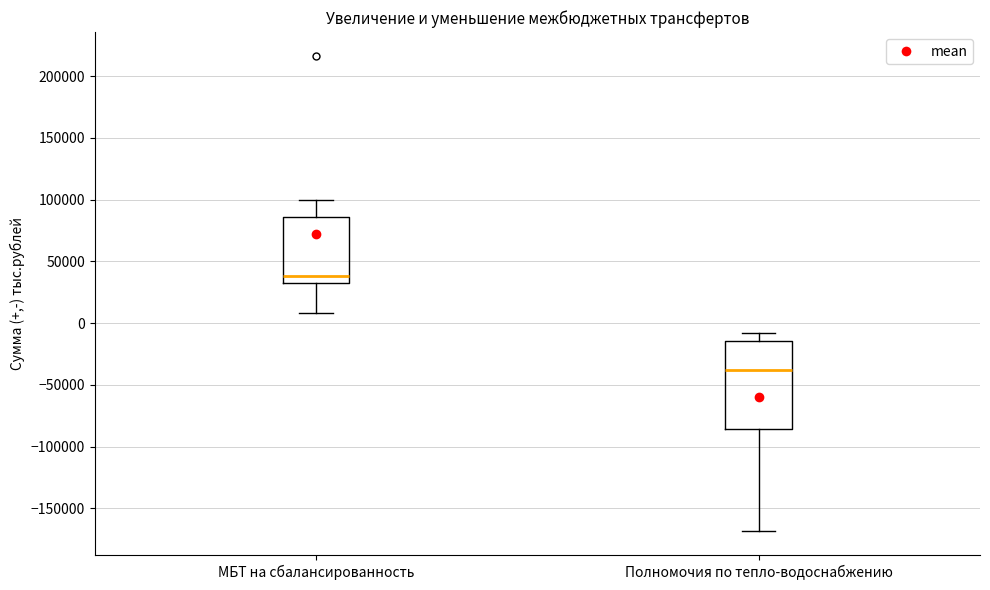

Which box is the tallest, from its lower edge to its upper edge?

Полномочия по тепло-водоснабжению